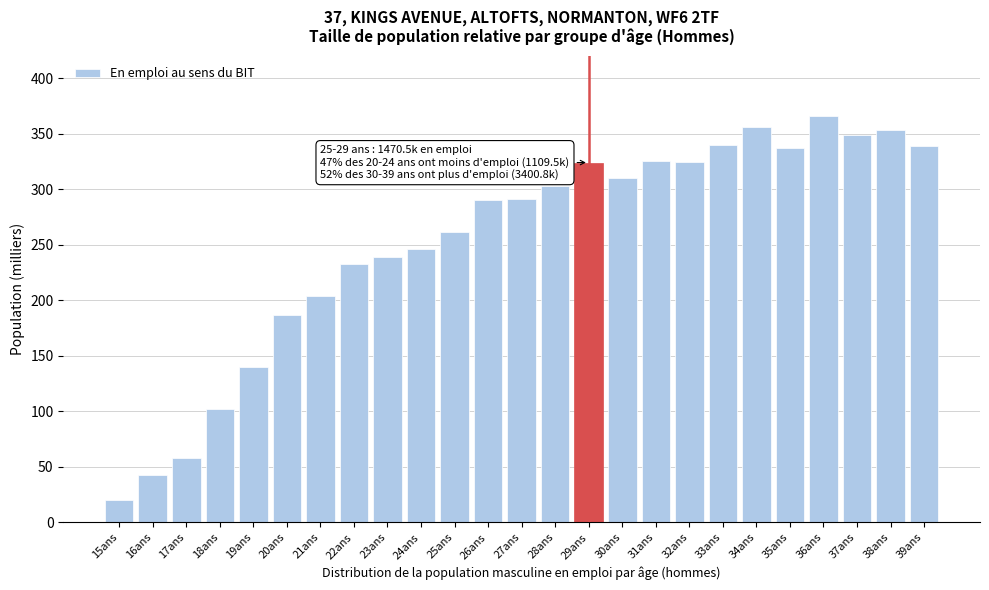

What is the approximate value at 26ans?

290.6